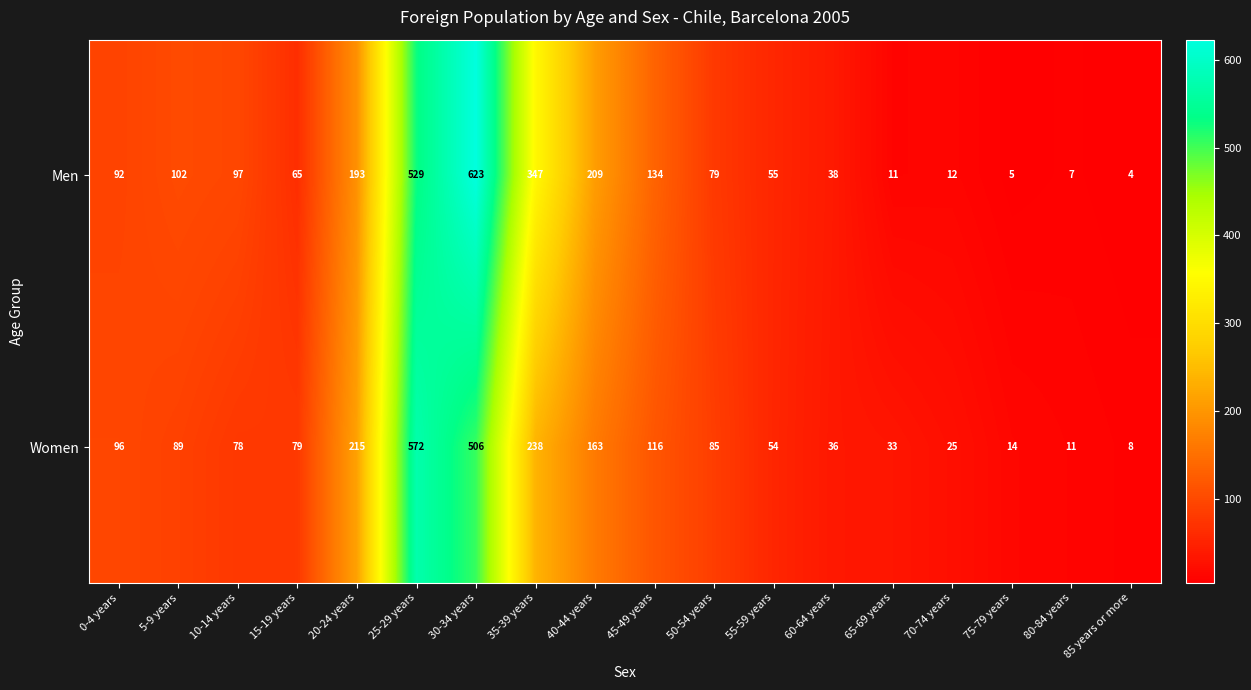

Is it true that Men equals 12 at 80-84 years?

False